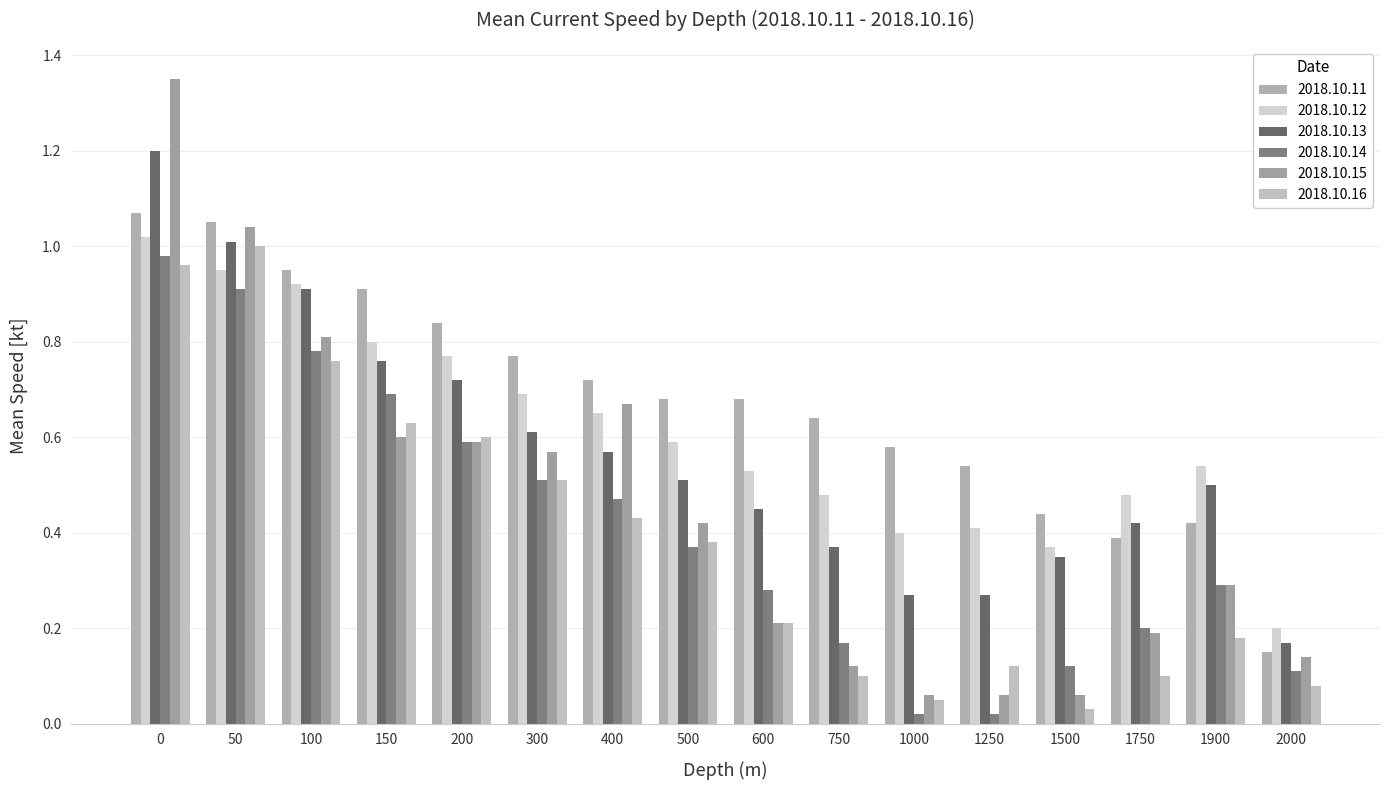

What are all the series names shown in the legend?

2018.10.11, 2018.10.12, 2018.10.13, 2018.10.14, 2018.10.15, 2018.10.16